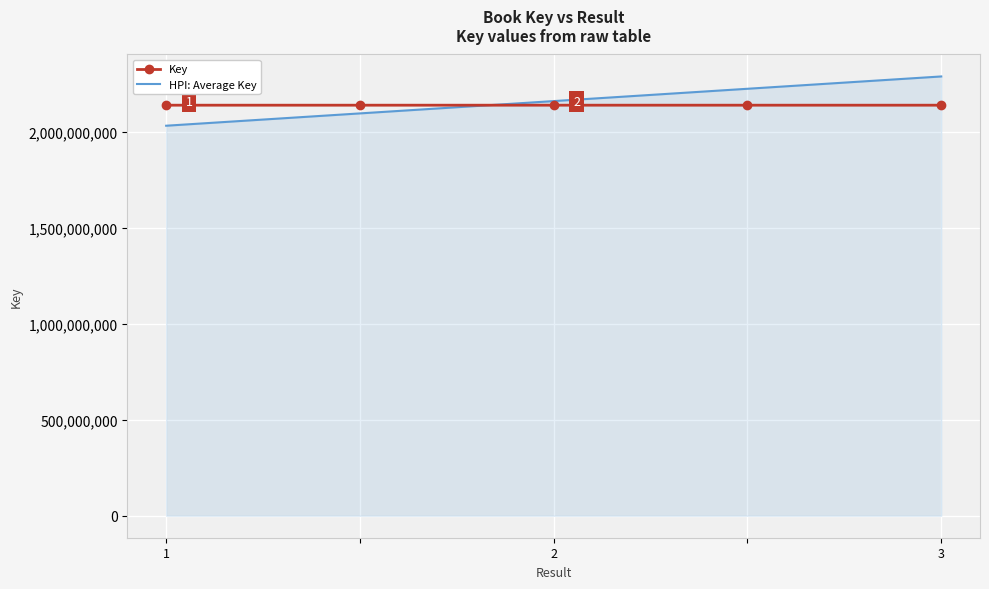

List the series in order of their peak value, lowest first.

Key, HPI: Average Key